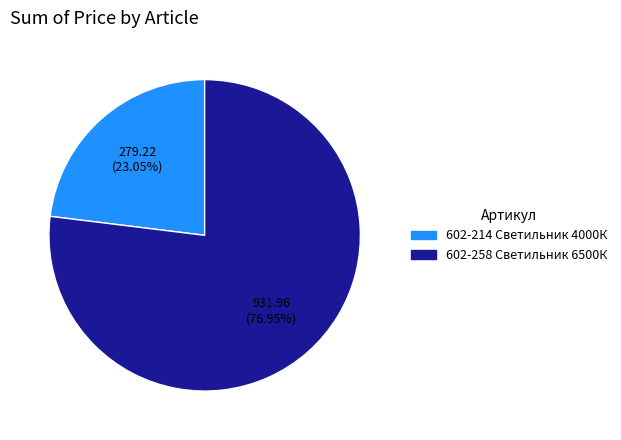

What is the smallest slice in the pie chart?

602-214 Светильник 4000К